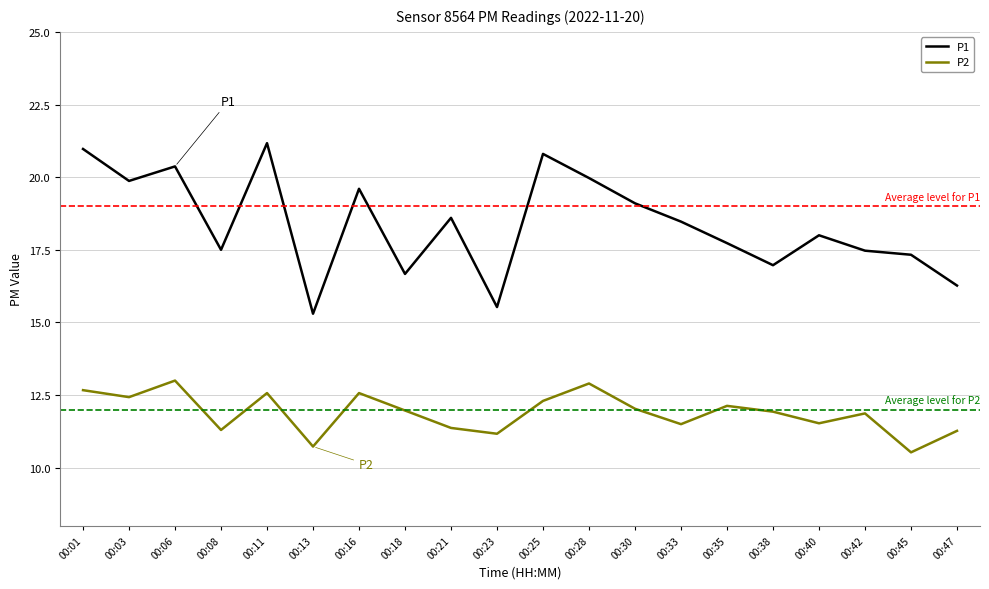

True or false: P1 has more than 2 interior local peaks.

True